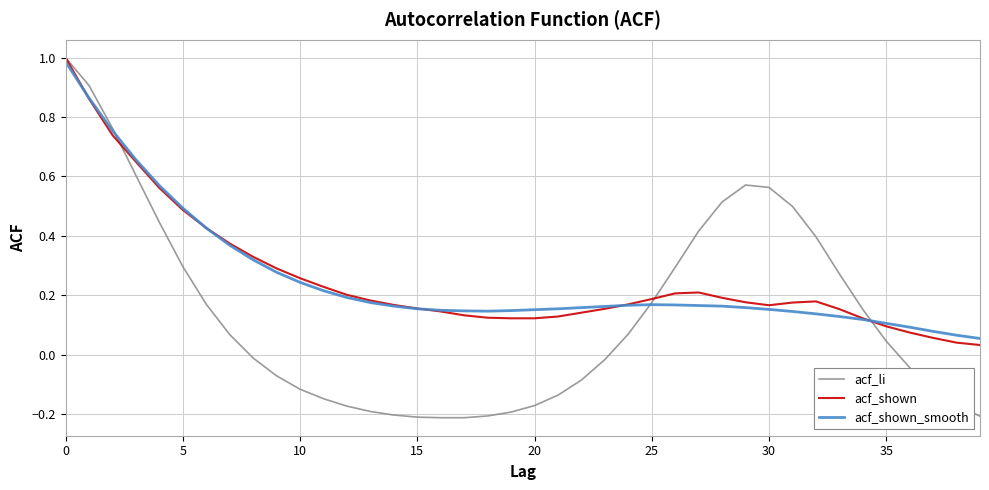

Which series has the widest spread of values?

acf_li